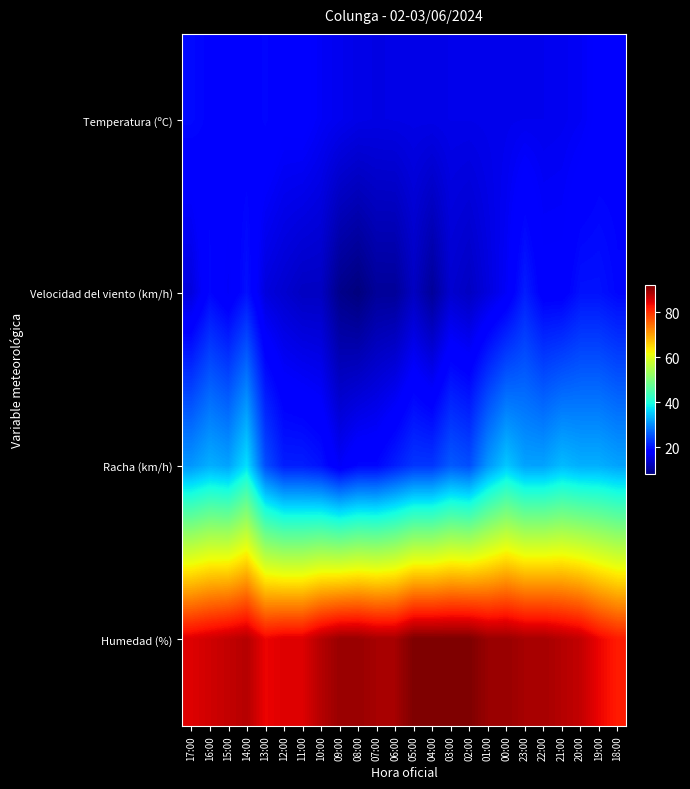

Reading left to right, extract all data points from this chart.

Temperatura (ºC): 17:00=19.3	16:00=18.6	15:00=18.5	14:00=18.0	13:00=19.0	12:00=17.9	11:00=18.1	10:00=16.9	09:00=16.3	08:00=15.7	07:00=15.5	06:00=15.6	05:00=15.7	04:00=15.7	03:00=15.9	02:00=15.9	01:00=16.0	00:00=16.1	23:00=16.2	22:00=16.2	21:00=16.4	20:00=16.8	19:00=17.9	18:00=18.3
Velocidad del viento (km/h): 17:00=15.0	16:00=19.0	15:00=17.0	14:00=20.0	13:00=15.0	12:00=14.0	11:00=13.0	10:00=13.0	09:00=9.0	08:00=8.0	07:00=10.0	06:00=10.0	05:00=13.0	04:00=10.0	03:00=14.0	02:00=13.0	01:00=15.0	00:00=17.0	23:00=21.0	22:00=18.0	21:00=18.0	20:00=20.0	19:00=20.0	18:00=19.0
Racha (km/h): 17:00=31.0	16:00=33.0	15:00=32.0	14:00=37.0	13:00=25.0	12:00=21.0	11:00=21.0	10:00=20.0	09:00=17.0	08:00=19.0	07:00=19.0	06:00=21.0	05:00=23.0	04:00=23.0	03:00=26.0	02:00=25.0	01:00=31.0	00:00=35.0	23:00=32.0	22:00=32.0	21:00=34.0	20:00=33.0	19:00=33.0	18:00=32.0
Humedad (%): 17:00=85.0	16:00=86.0	15:00=87.0	14:00=88.0	13:00=84.0	12:00=85.0	11:00=85.0	10:00=88.0	09:00=90.0	08:00=90.0	07:00=89.0	06:00=89.0	05:00=92.0	04:00=92.0	03:00=92.0	02:00=92.0	01:00=90.0	00:00=90.0	23:00=89.0	22:00=89.0	21:00=88.0	20:00=87.0	19:00=84.0	18:00=82.0